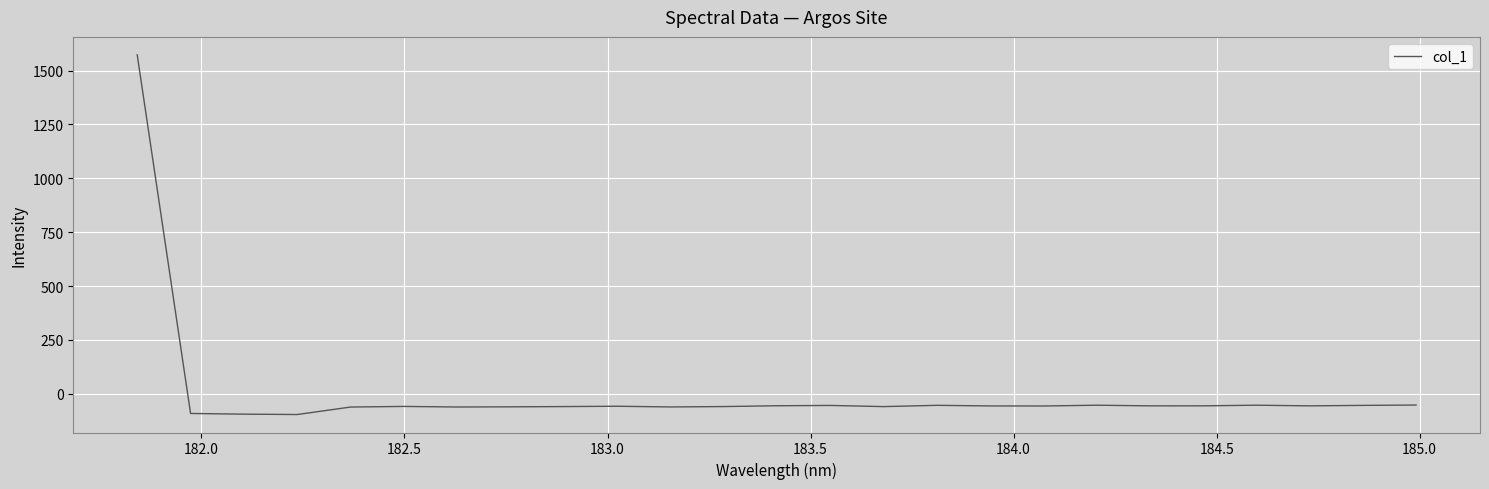

What is the greatest value displayed?

1573.0